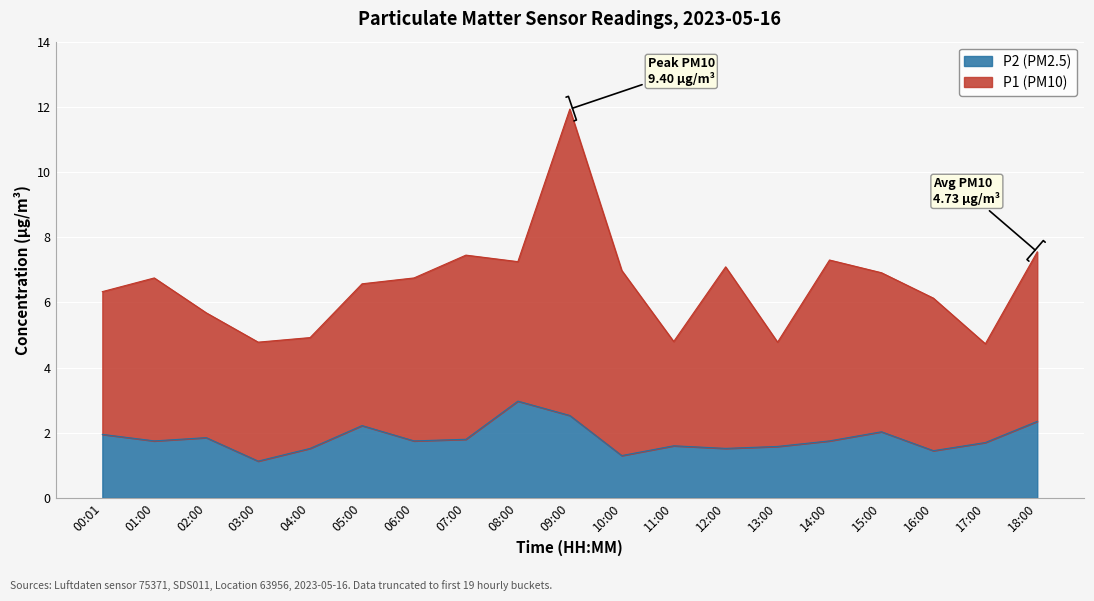

What is the approximate value at 18:00?

2.4